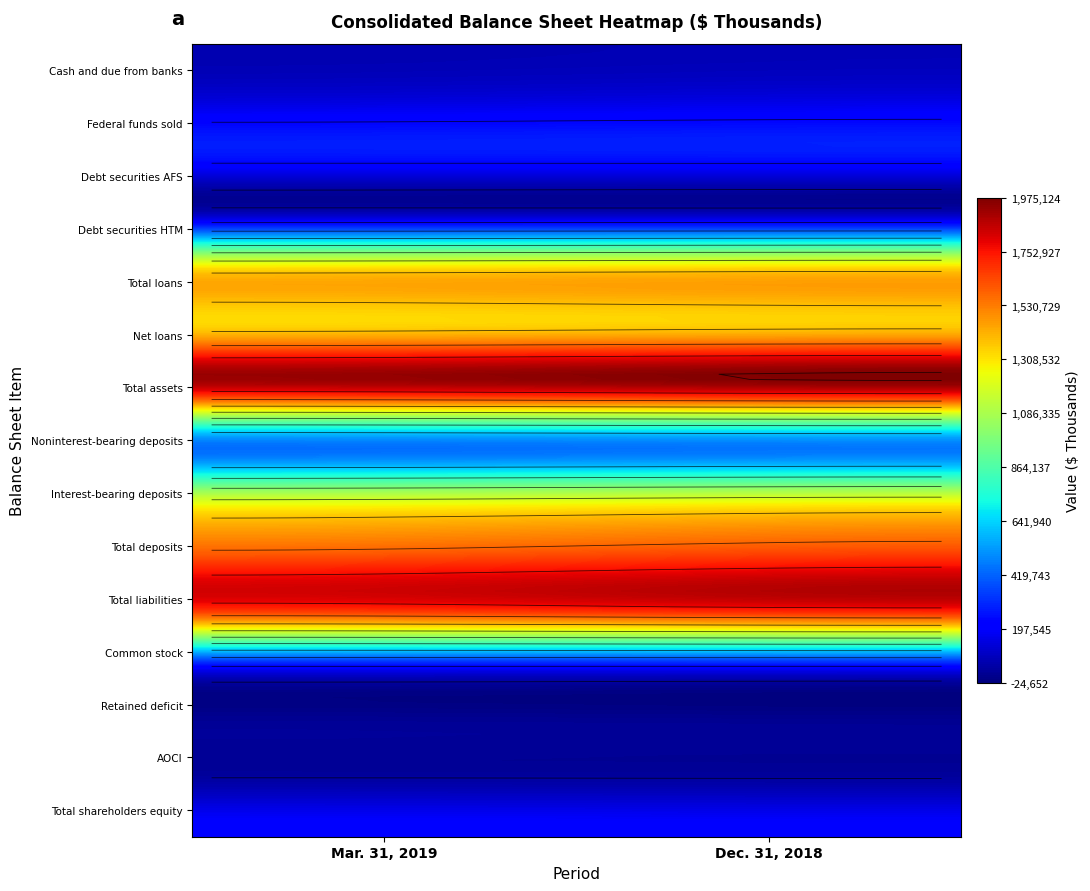

What value does the Total shareholders equity series have at 1?

190853